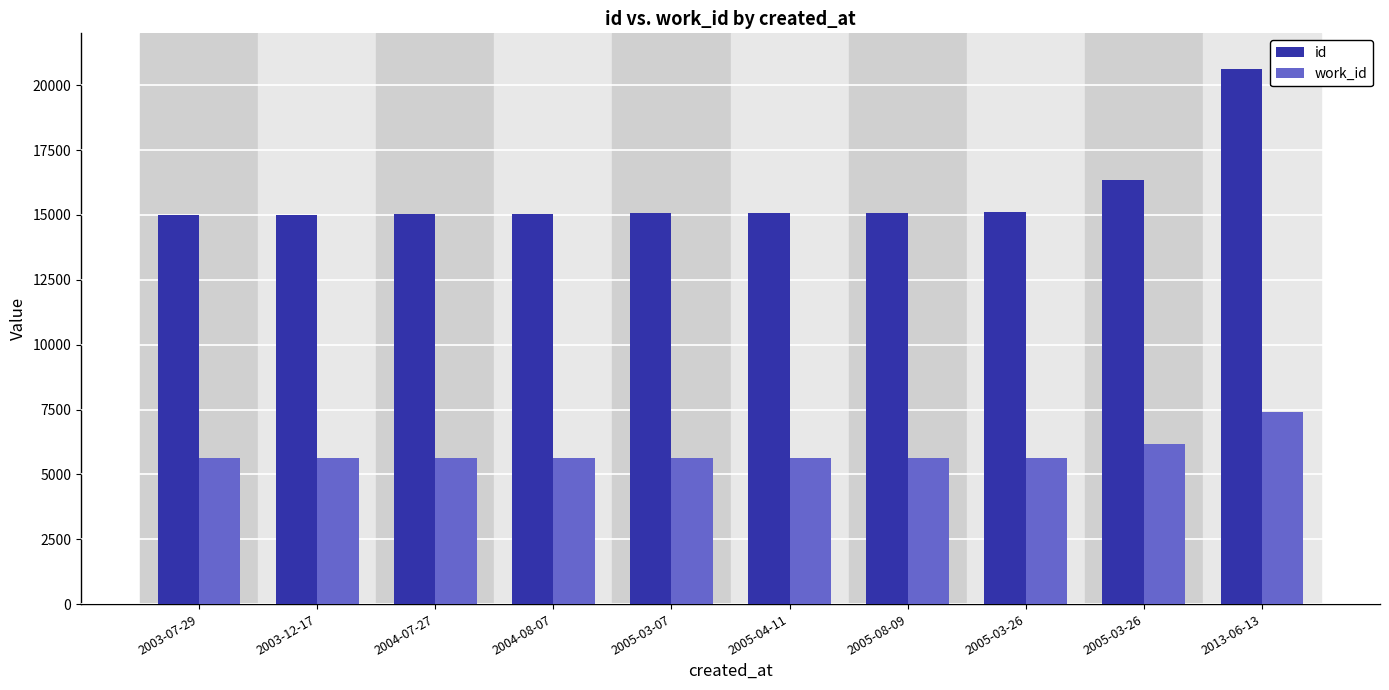

Rank the series by their maximum value, from highest to lowest.

id, work_id